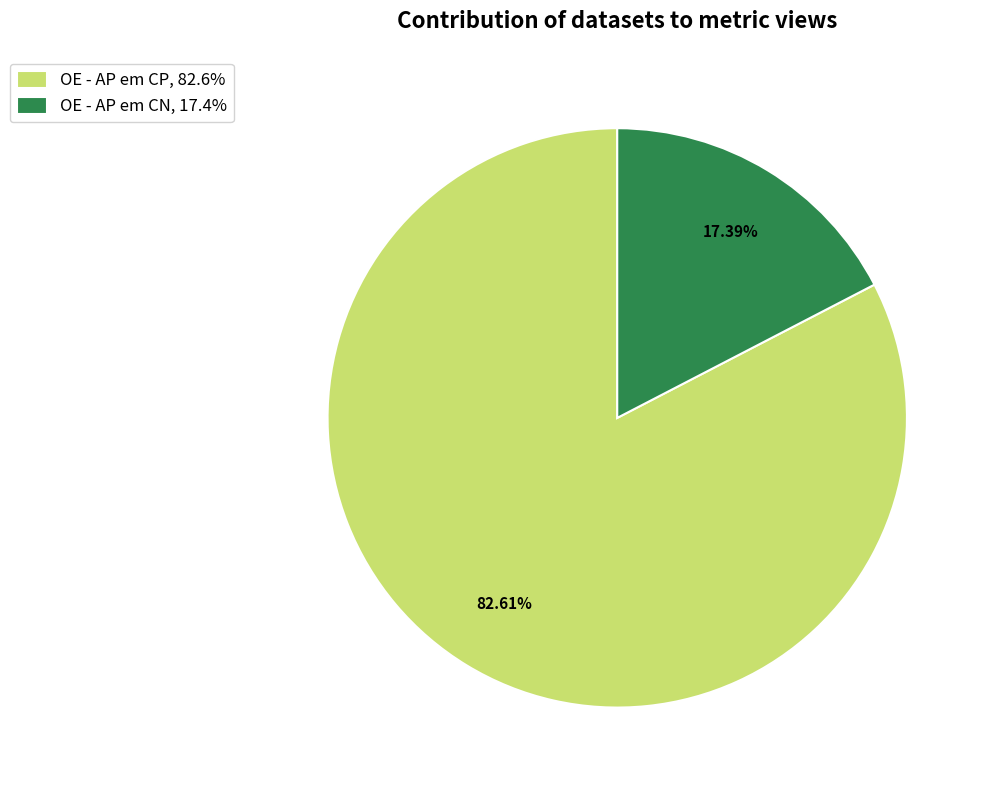

Which category accounts for the majority?

OE - AP em CP